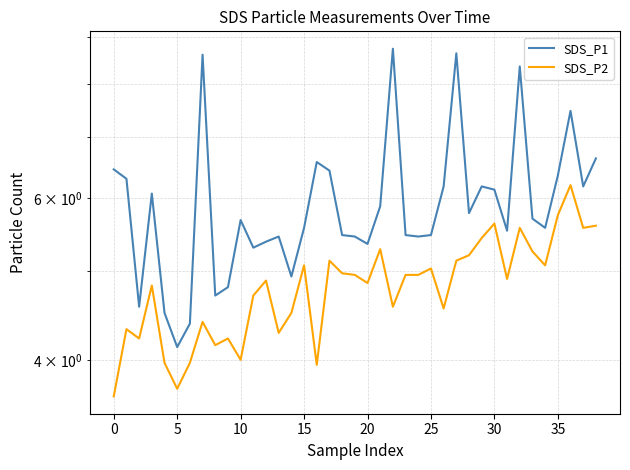

At which category does the chart reach its peak across all series?

22